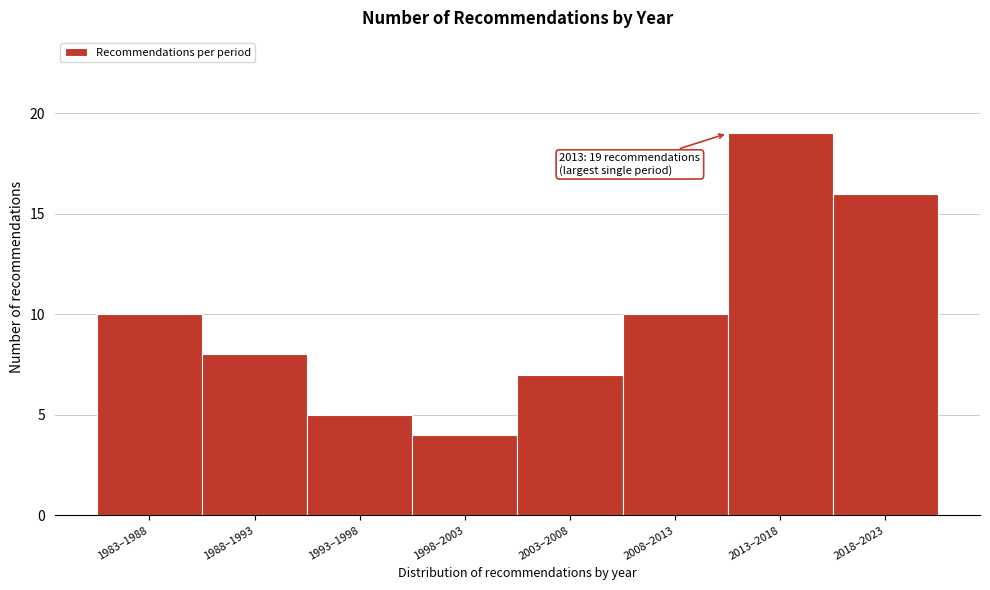

Reading left to right, what are all the values shown in this chart?

10	8	5	4	7	10	19	16